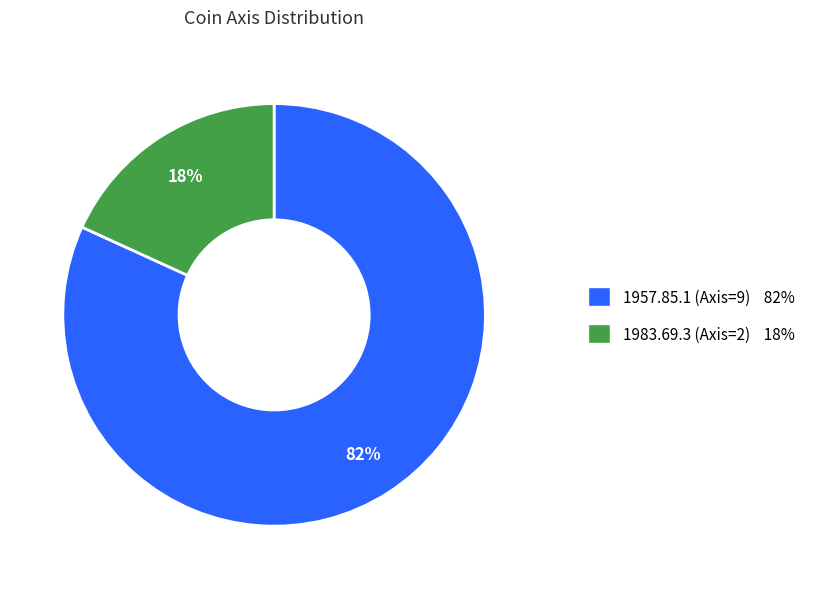

How many slices are in this pie chart?

2